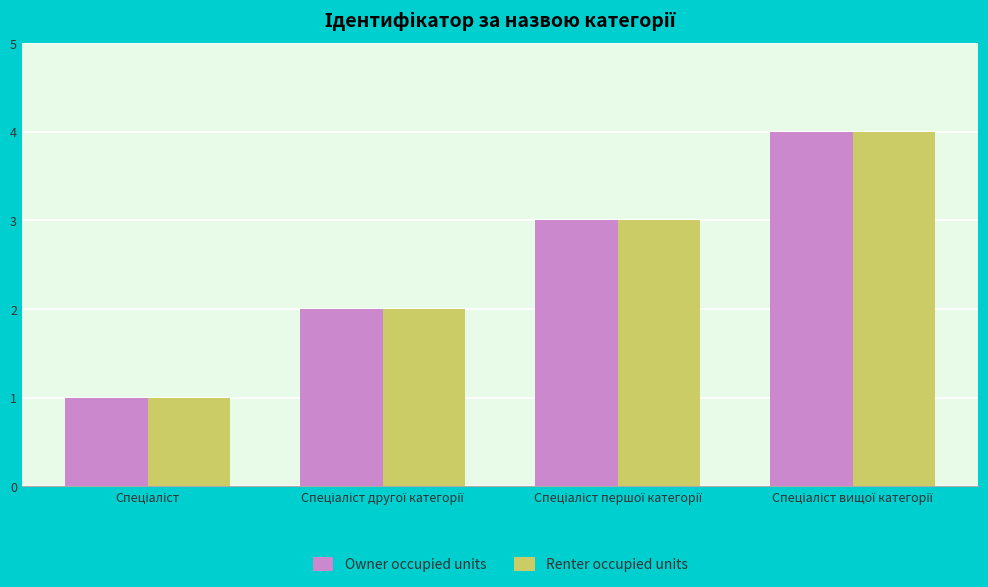

What is the difference between the maximum and minimum values in the Owner occupied units series?

3